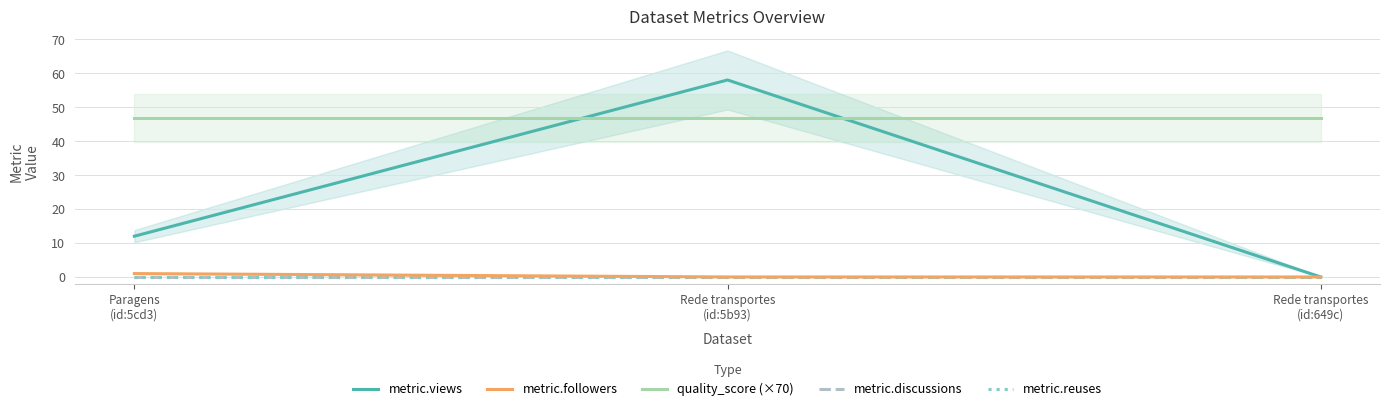

How many distinct data groups are displayed?

5